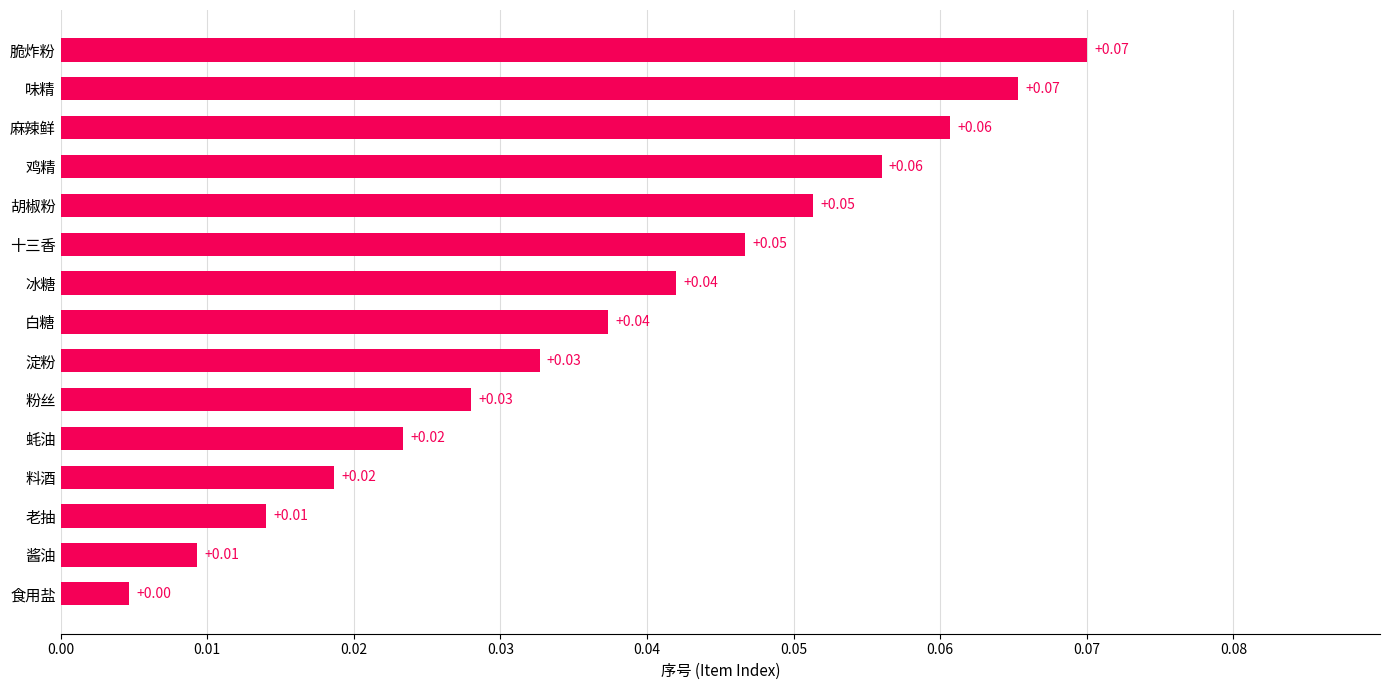

At which category does the chart reach its minimum across all series?

食用盐